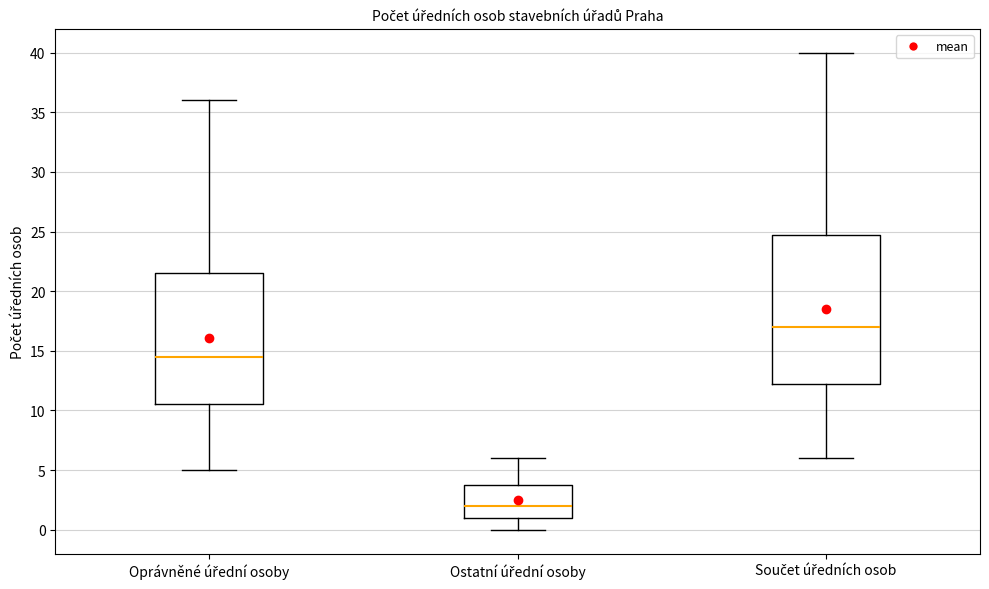

Where does the lower whisker of the box for Ostatní úřední osoby end on the y-axis? The values are not printed on the chart, so give them approximately, as read against the axis.

0.0